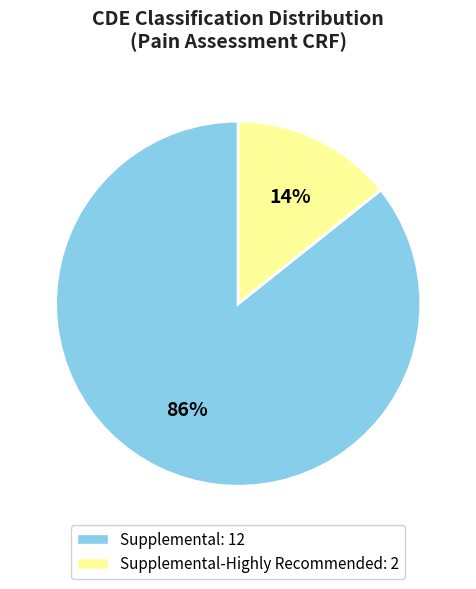

Count the number of slices in the pie.

2